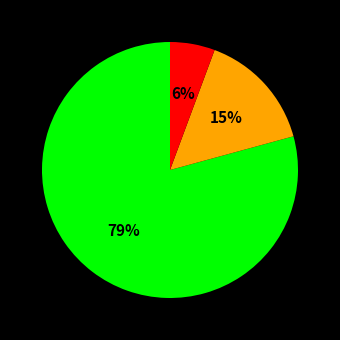

To the nearest percent, what is the average slice percentage?

33%